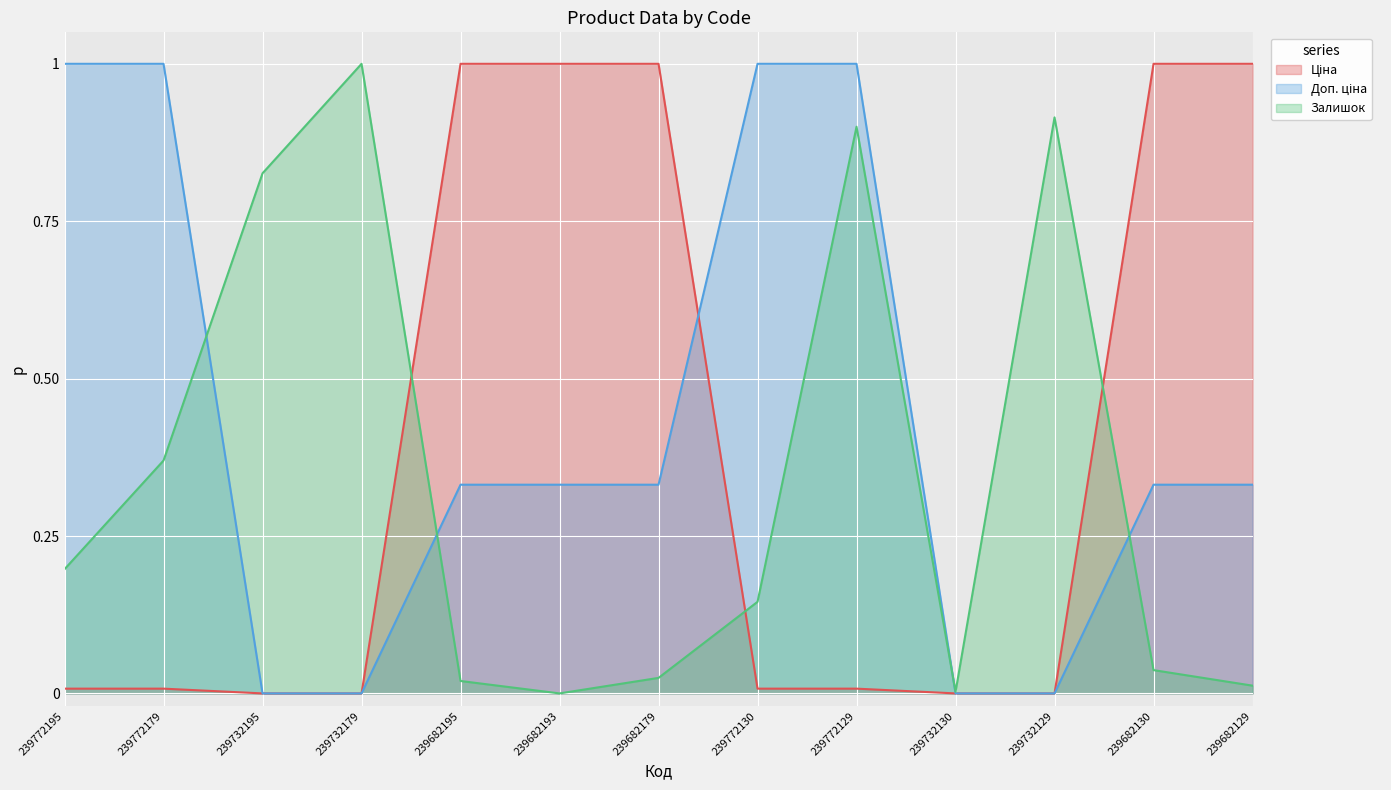

How many lines are shown in the chart?

3